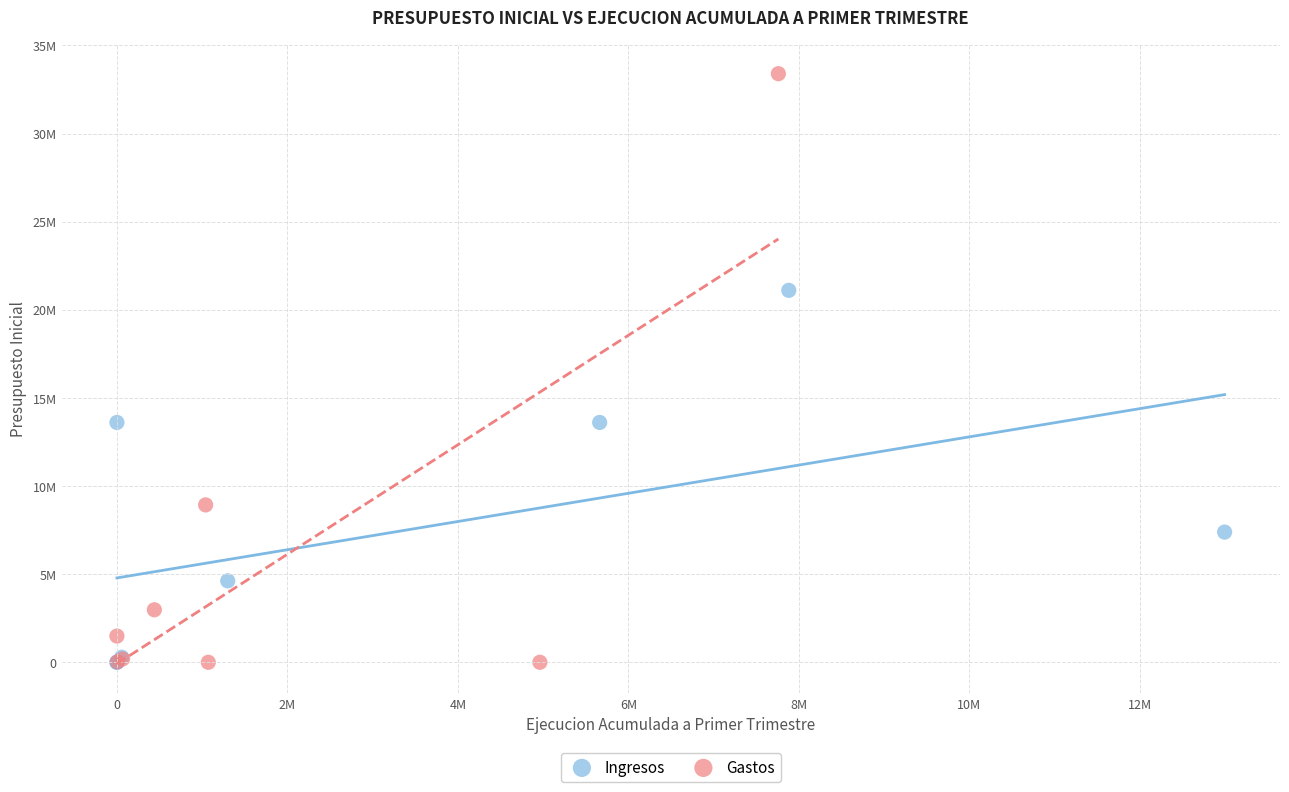

What are all the series names shown in the legend?

Ingresos, Gastos